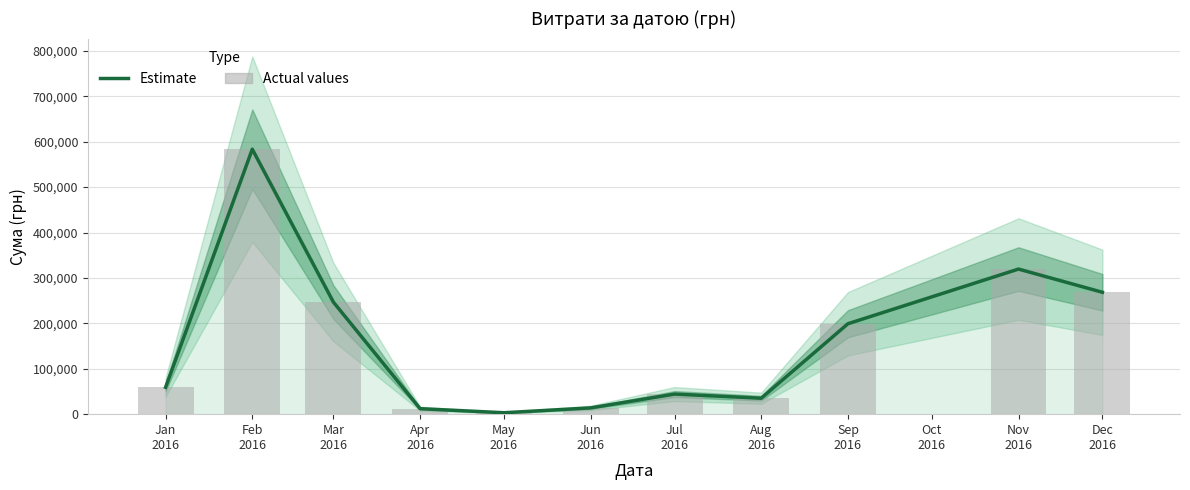

Is it true that Estimate equals 199145.2 at Sep
2016?

True